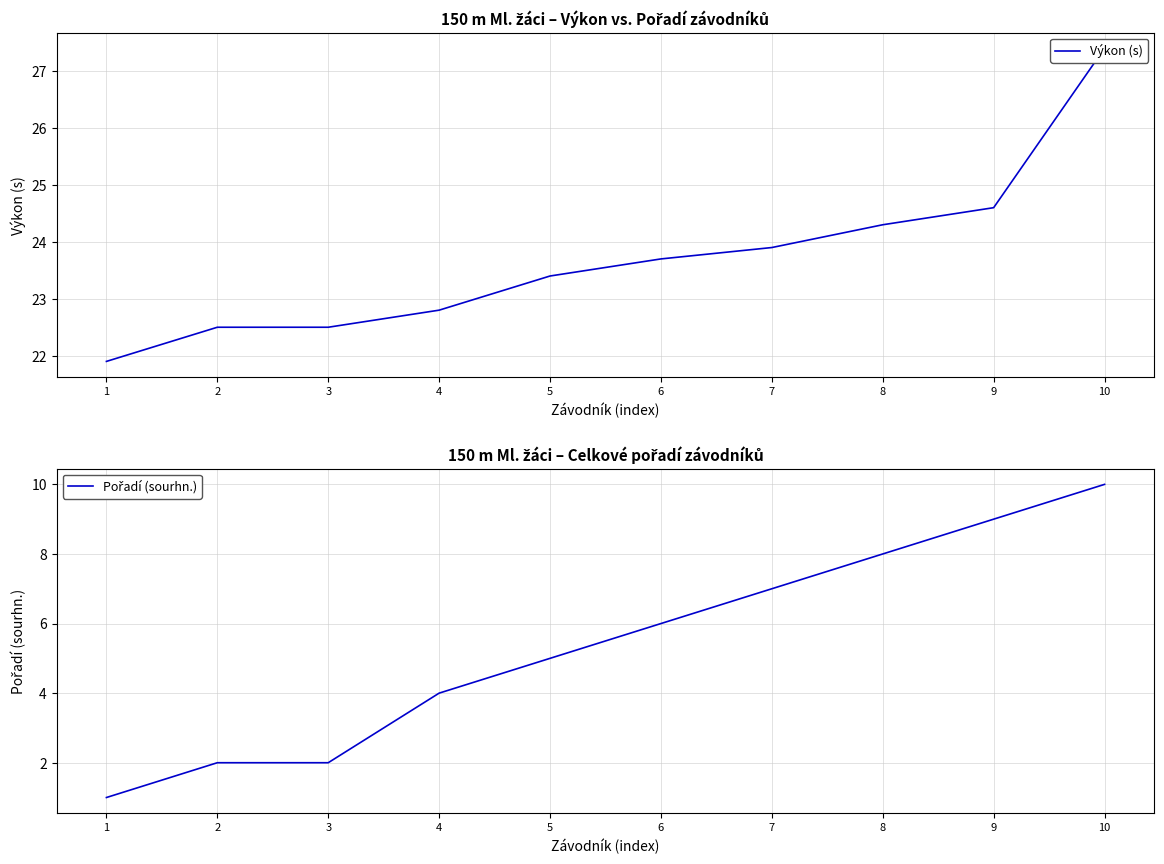

Which category has the lowest value in the Pořadí (sourhn.) series?

1